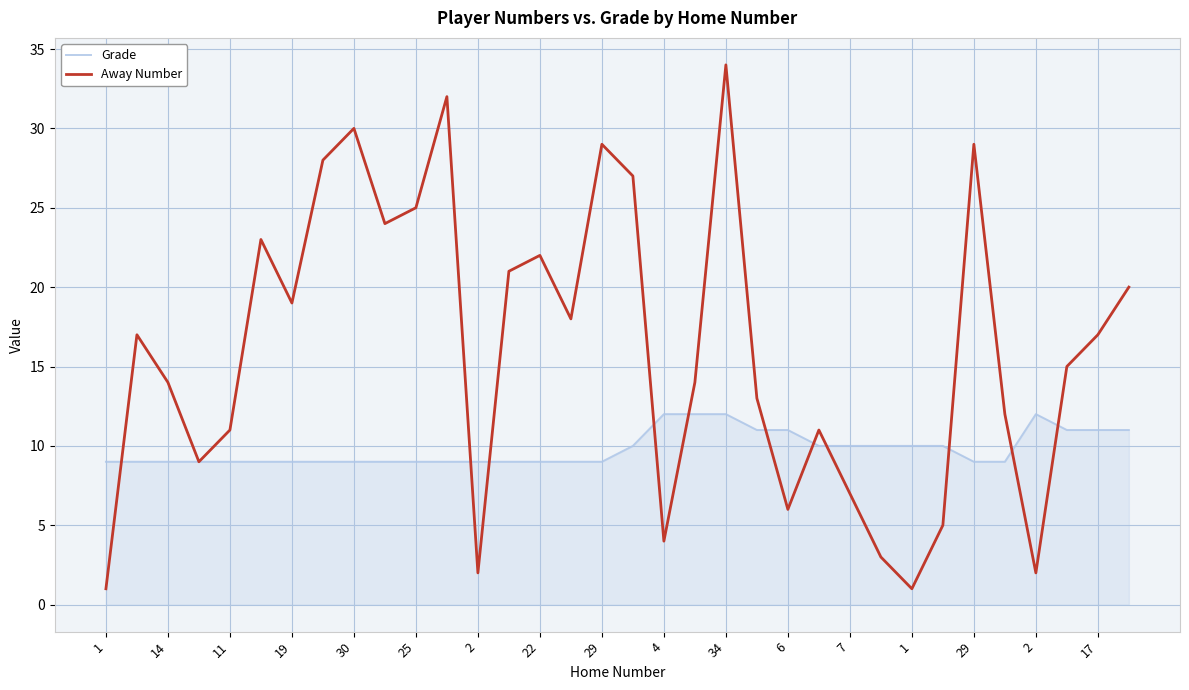

What is the sum of all Away Number values?

545